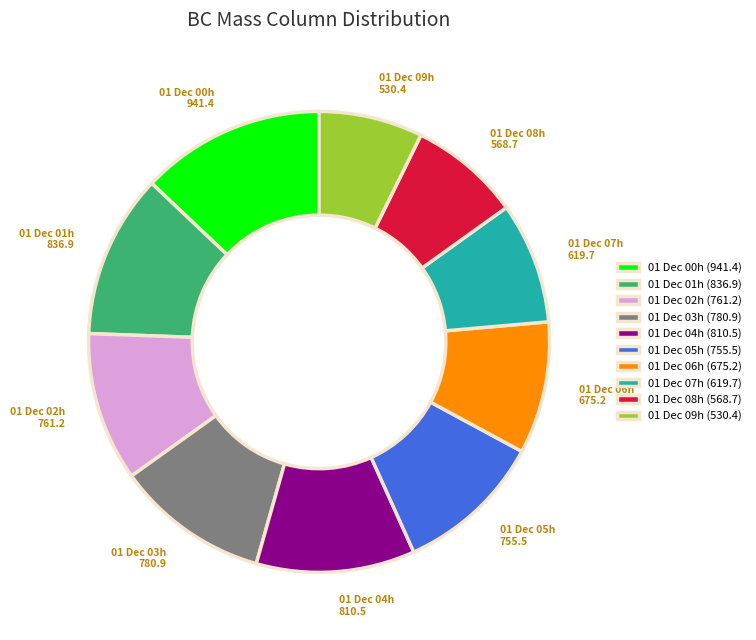

Approximately how many times larger is the value at 01 Dec 06h (675.2) compared to 01 Dec 03h (780.9)?

0.9